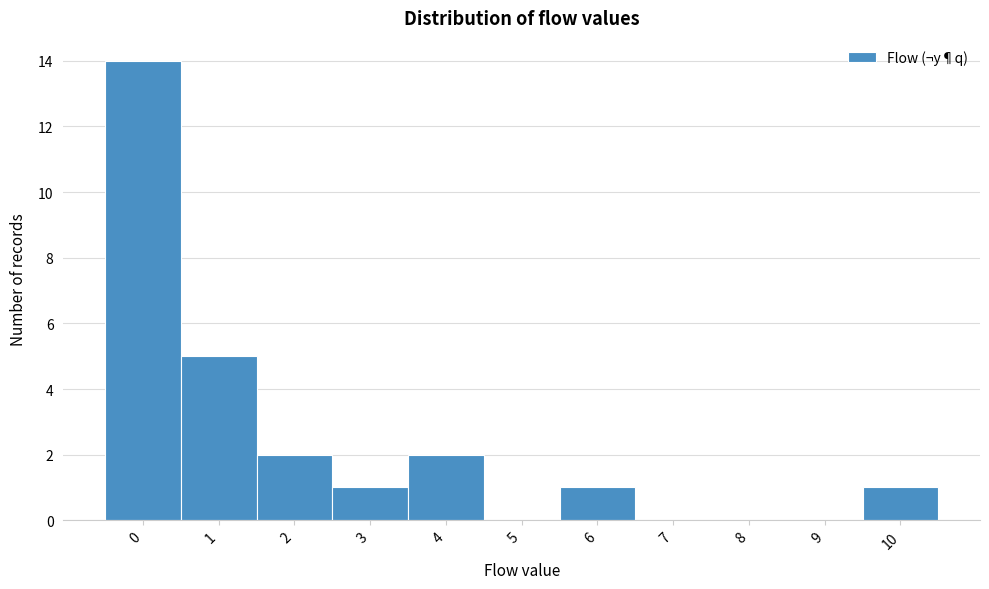

Reading left to right, extract all data points from this chart.

0=14	1=5	2=2	3=1	4=2	5=0	6=1	7=0	8=0	9=0	10=1